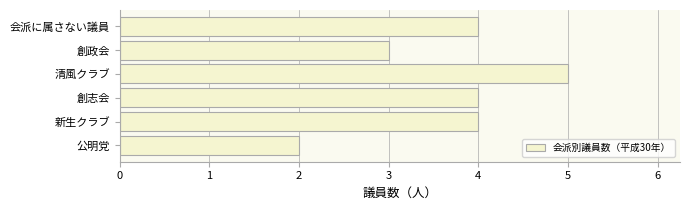

Does the chart contain any negative values?

No